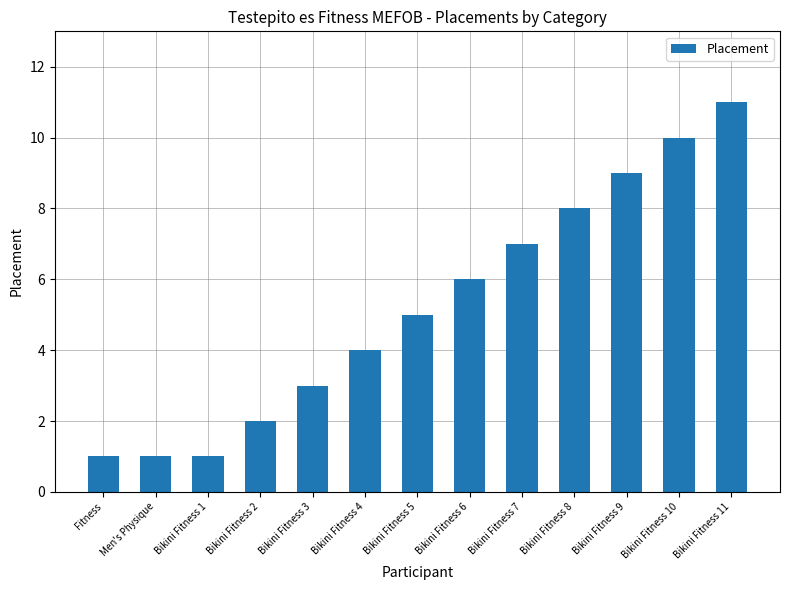

What value does the data have at Bikini Fitness 9?

9